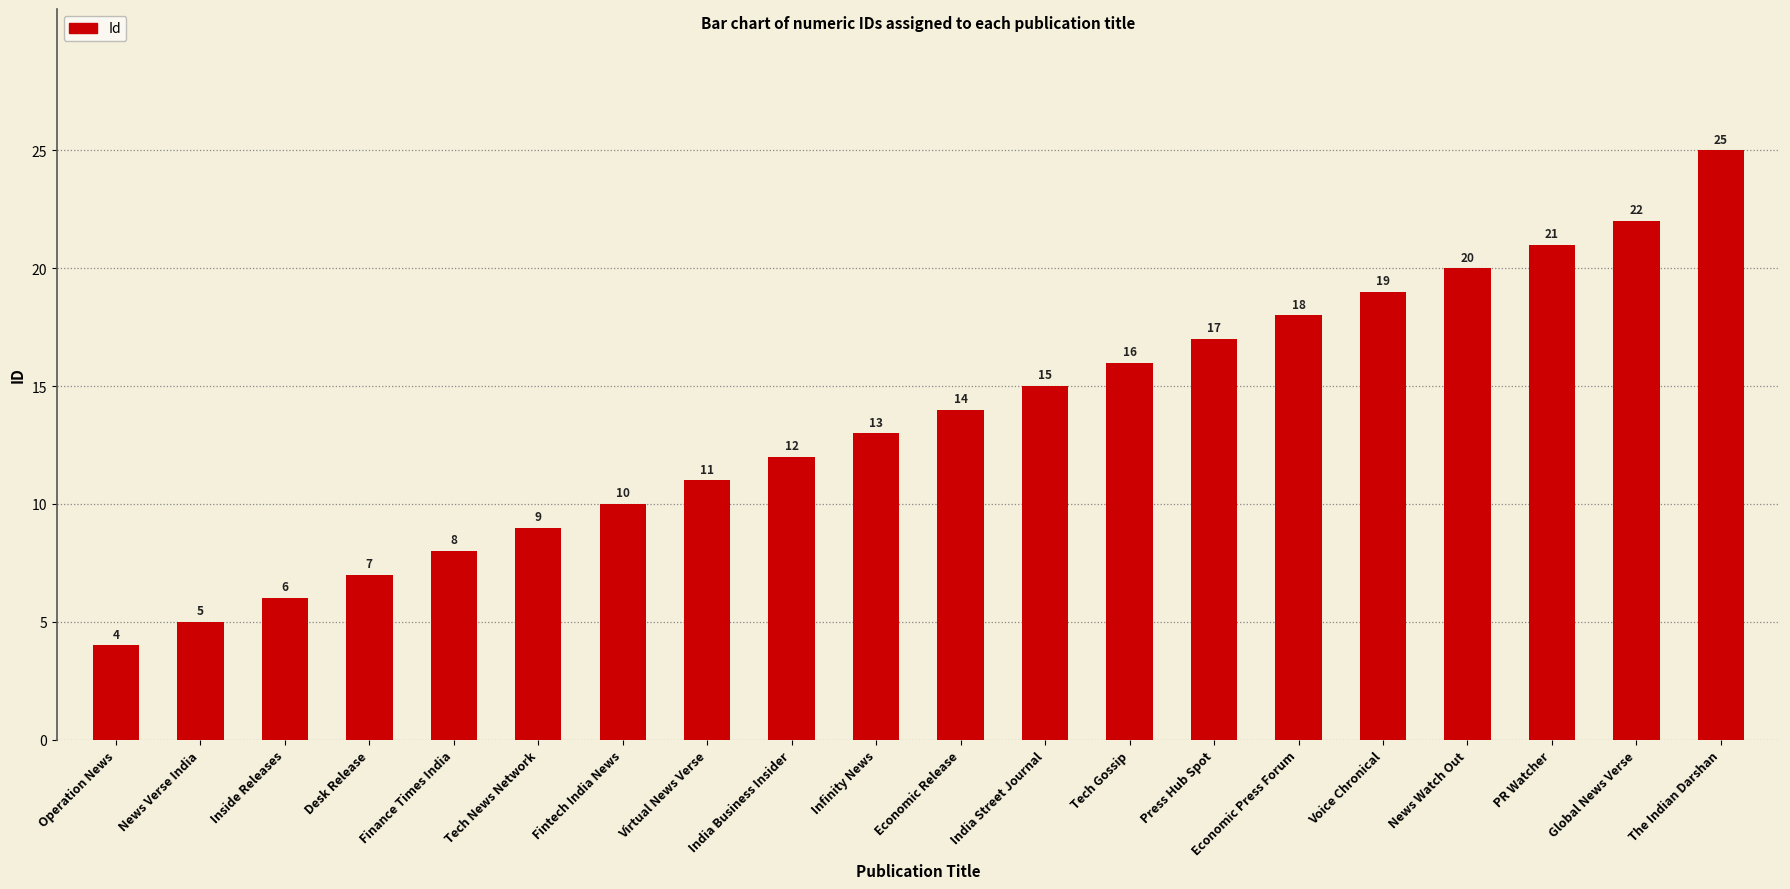

What is the ratio of the value at Operation News to the value at Economic Release?

0.3